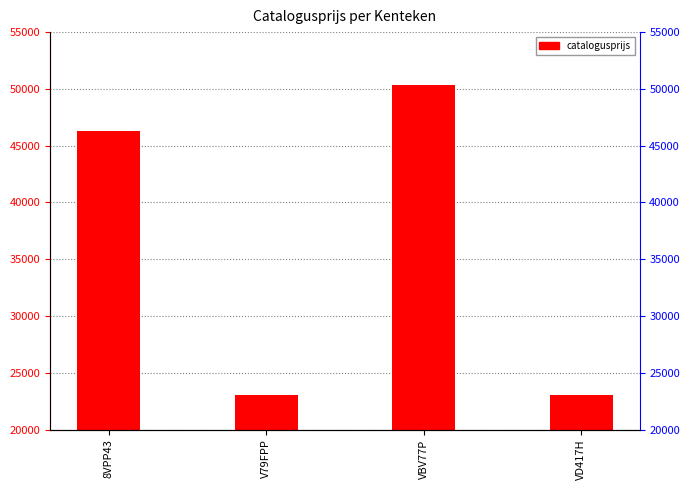

The chart shows a value of 46327 at 8VPP43. True or false?

True